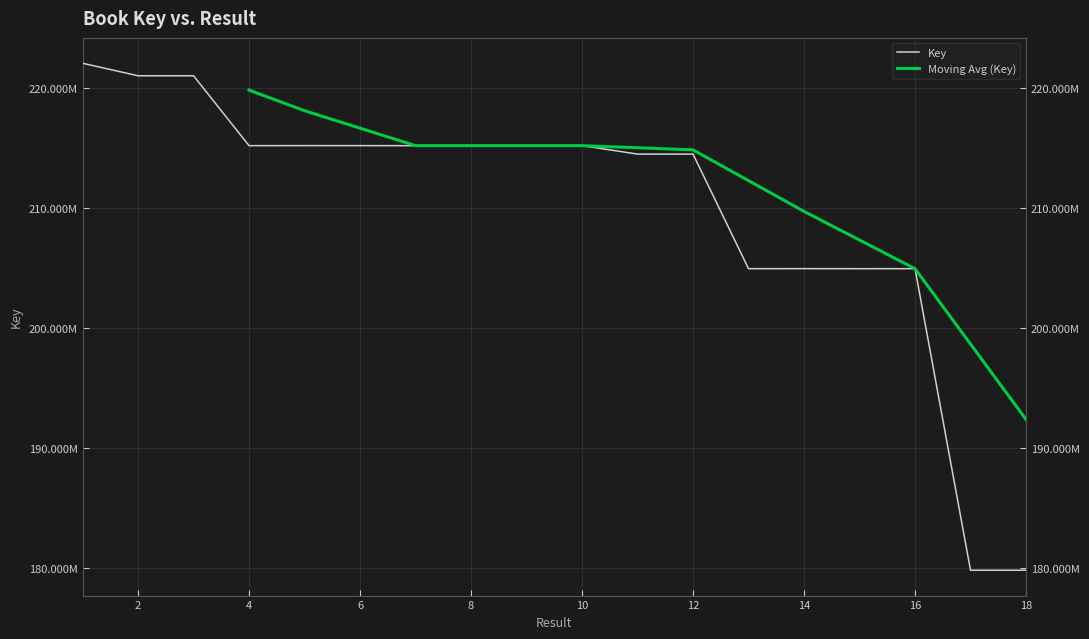

At which label does the data first exceed 215186173?

1